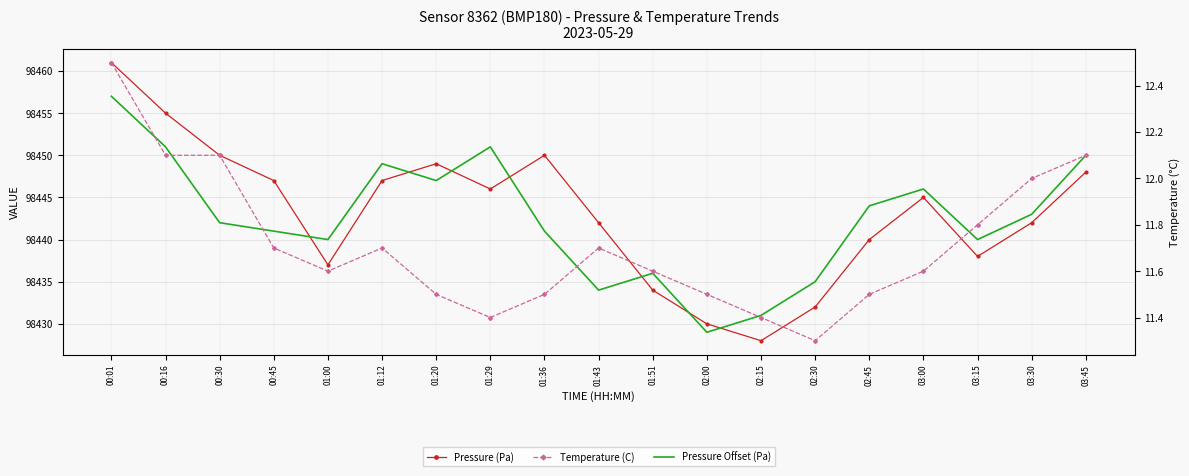

What is the highest value of the Temperature (C) series?

12.5